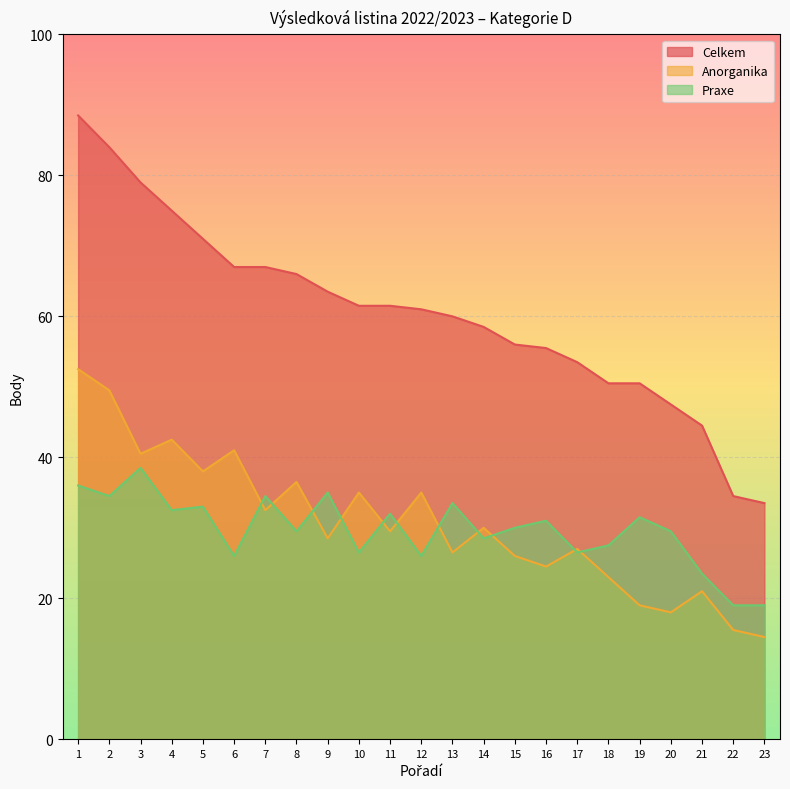

What is the maximum value for Anorganika?

52.5